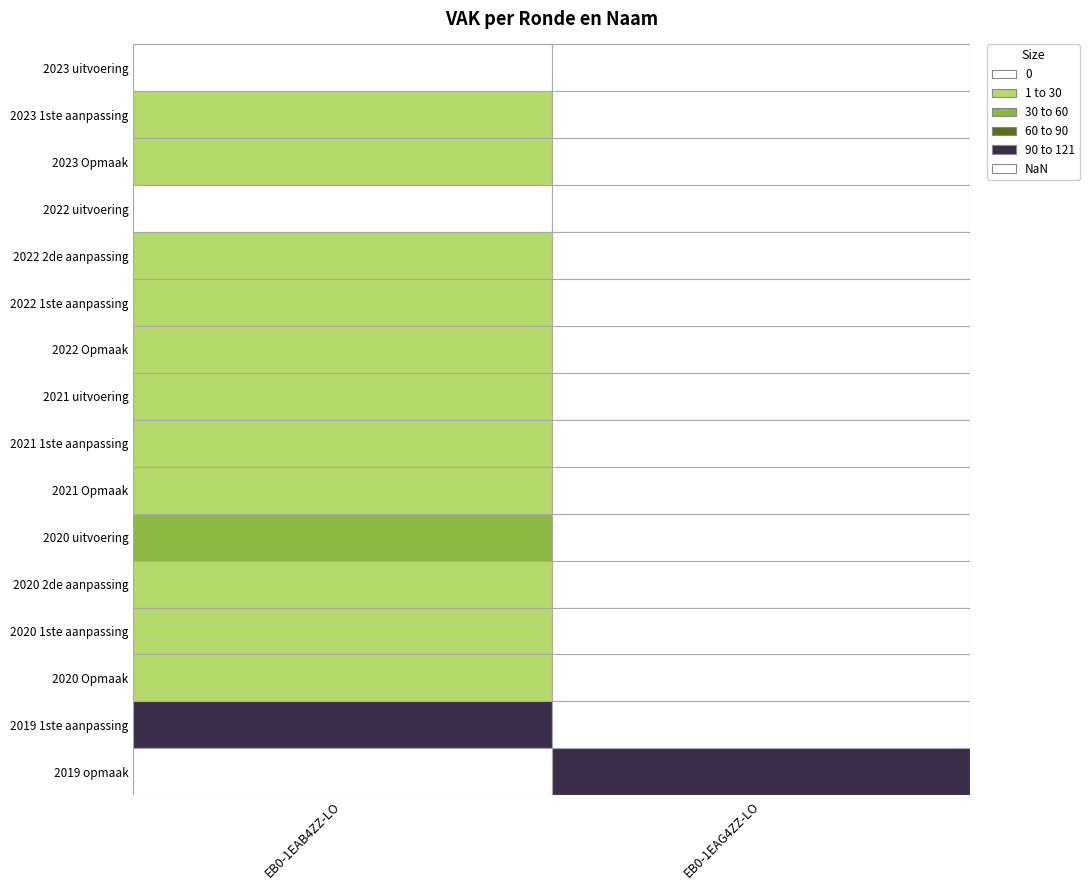

Between 2022 uitvoering and 2023 Opmaak, which is larger?

2023 Opmaak